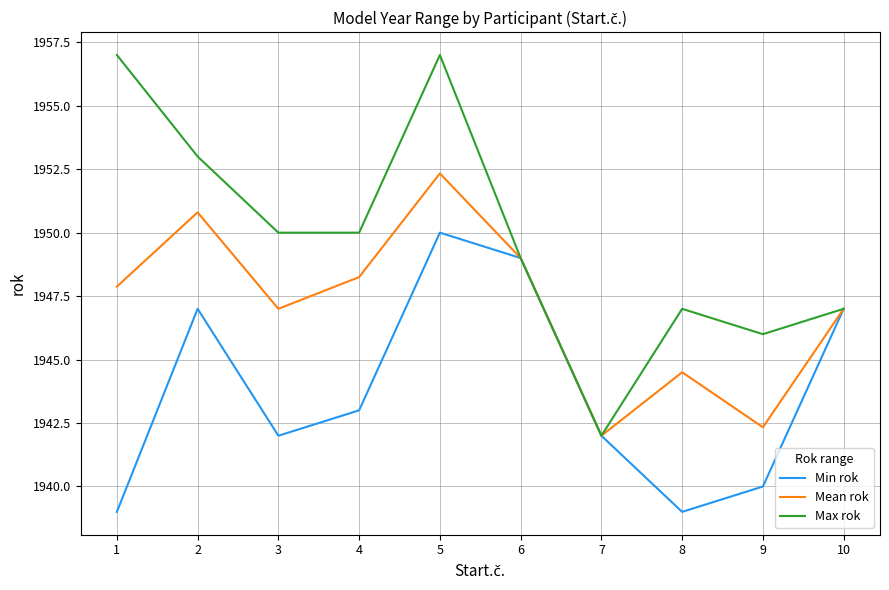

Is it true that Mean rok equals 2941.0 at 10?

False